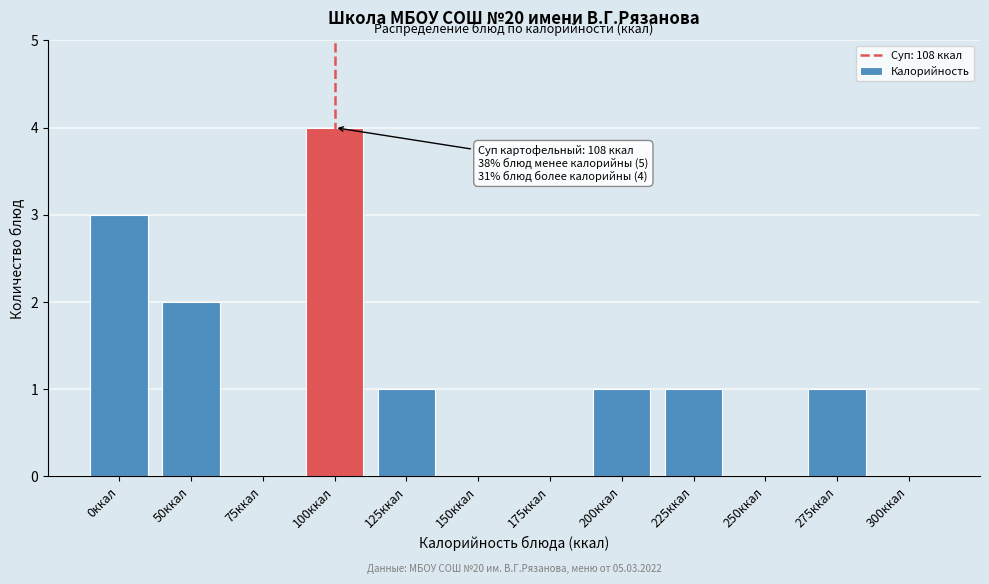

Reading right to left, transcribe all the data shown in this chart.

300ккал=0	275ккал=1	250ккал=0	225ккал=1	200ккал=1	175ккал=0	150ккал=0	125ккал=1	100ккал=4	75ккал=0	50ккал=2	0ккал=3